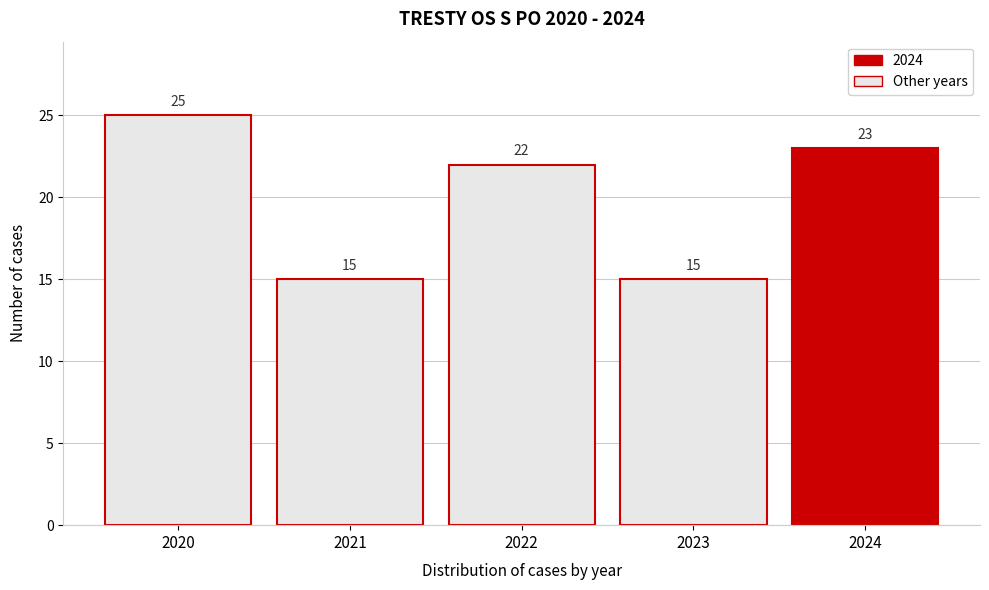

Reading right to left, list all the values displayed in this chart.

2024=23	2023=15	2022=22	2021=15	2020=25